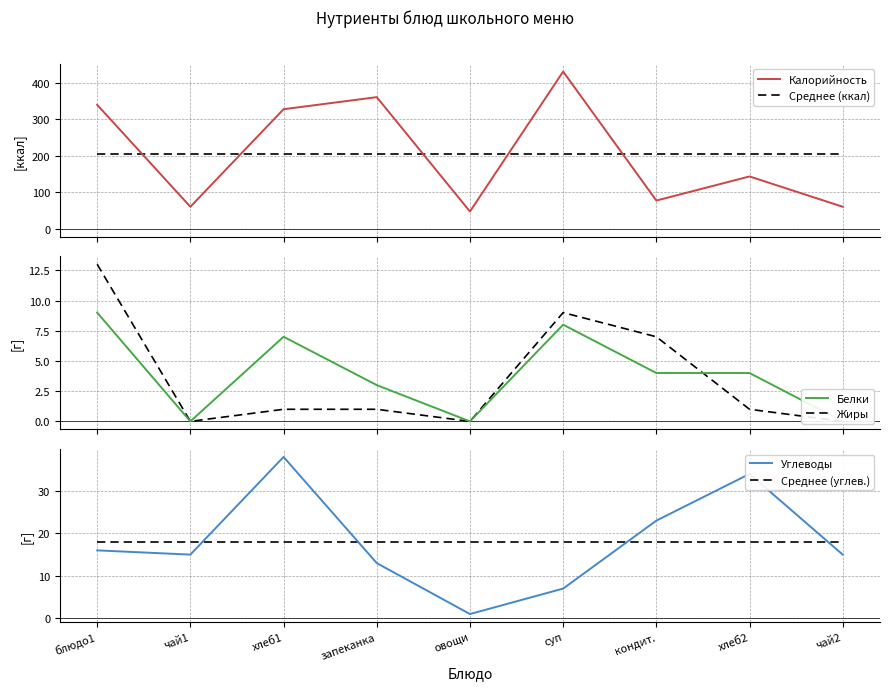

True or false: Среднее (ккал) and Среднее (углев.) intersect in this chart.

False